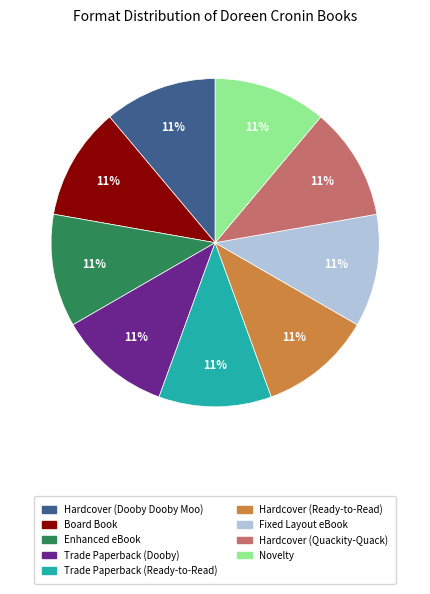

Is it true that Enhanced eBook is 5% of the pie?

False